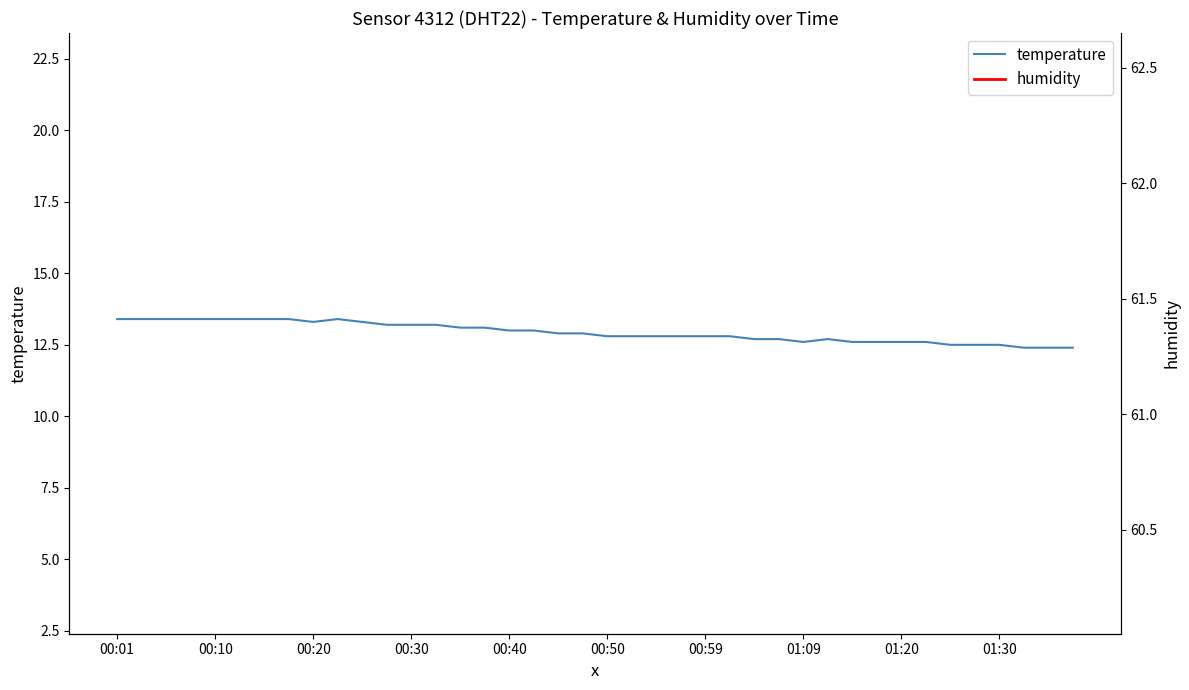

At which label does humidity reach its minimum?

00:01